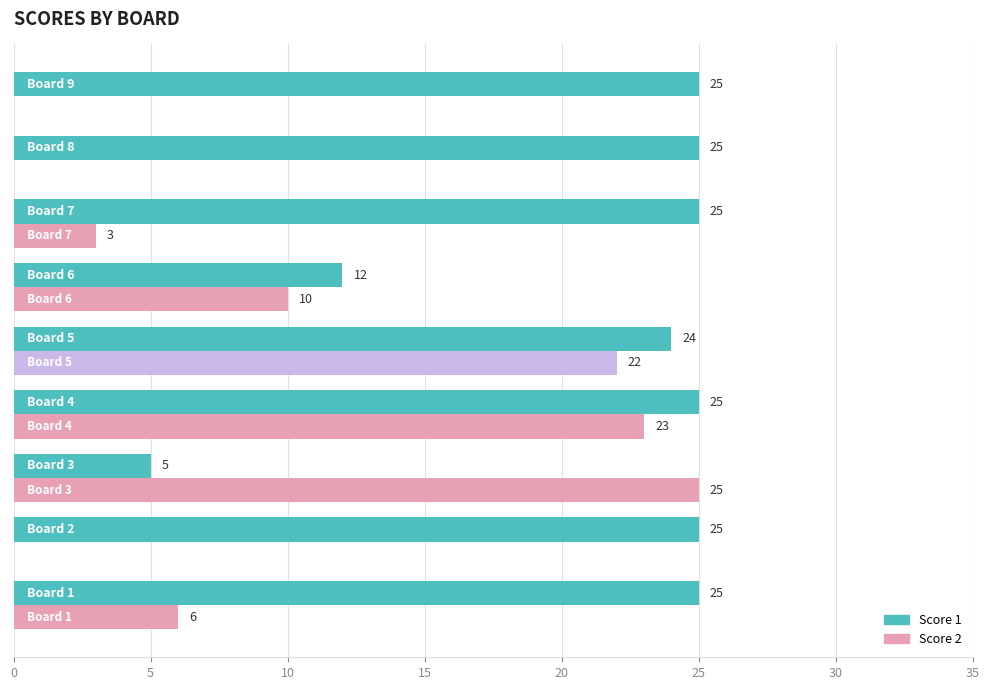

What is the sum of all Score 1 values?

191